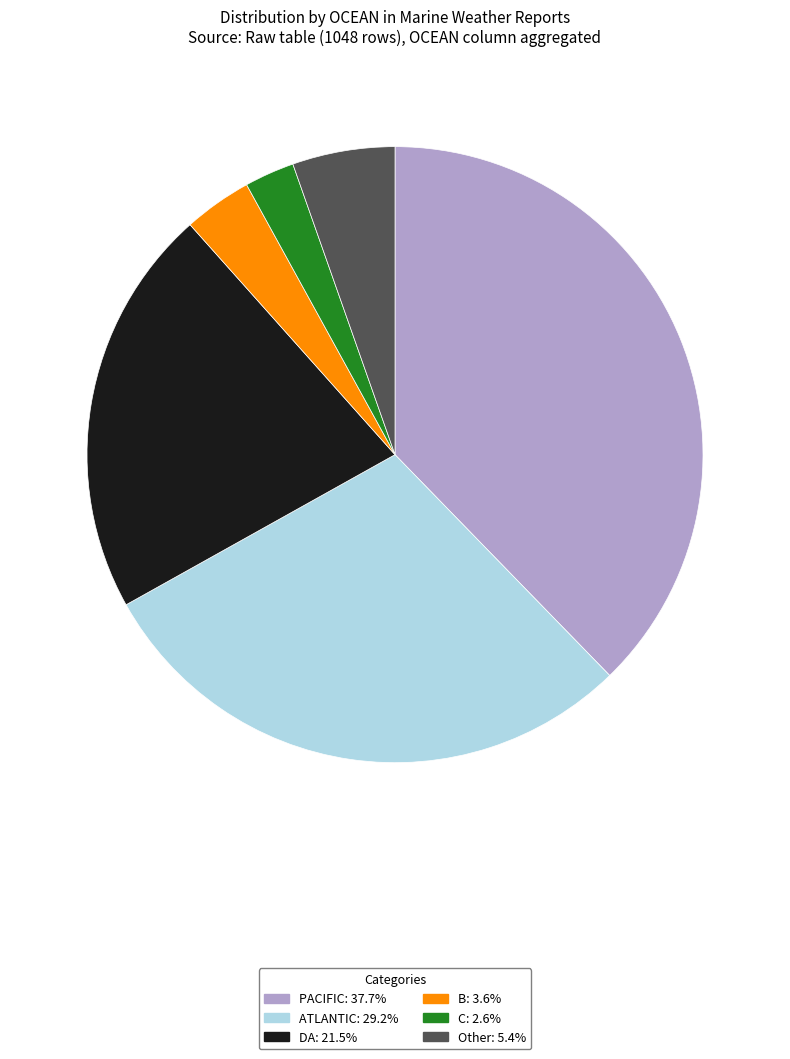

How many slices are in this pie chart?

6